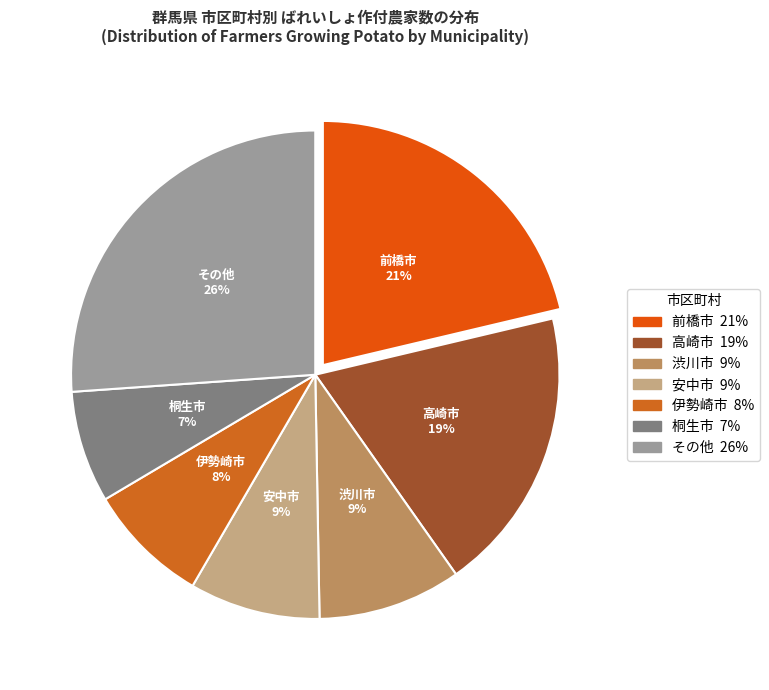

How many segments does this pie chart have?

7